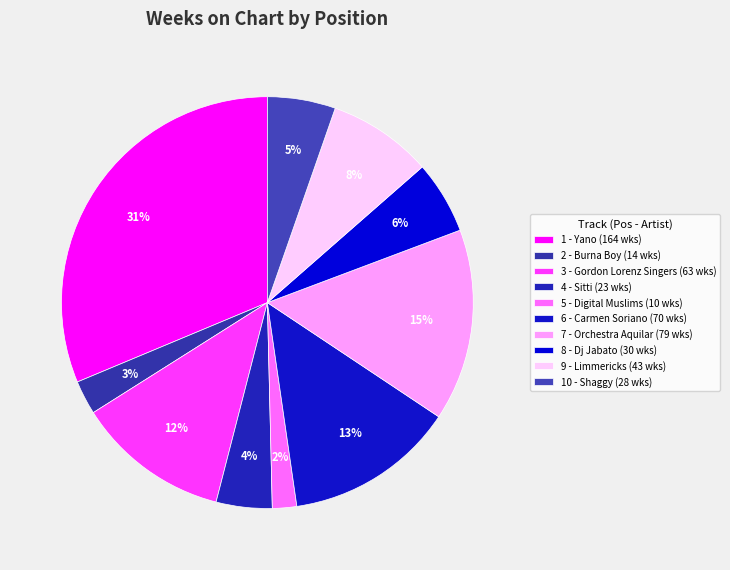

To the nearest percent, what is the combined percentage of 4 - Sitti and 1 - Yano?

36%